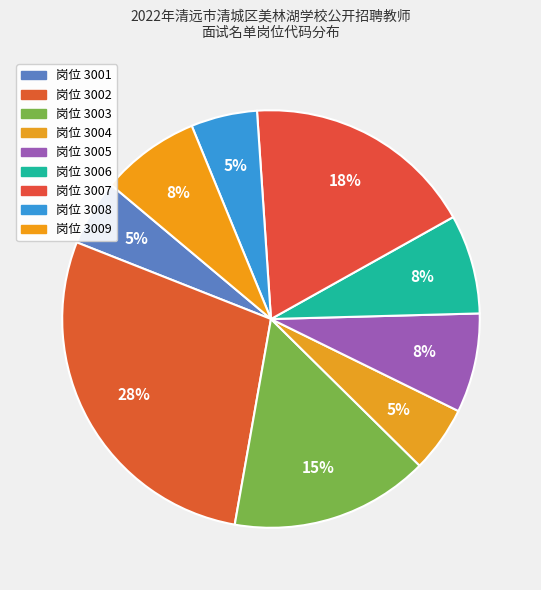

How many segments does this pie chart have?

9